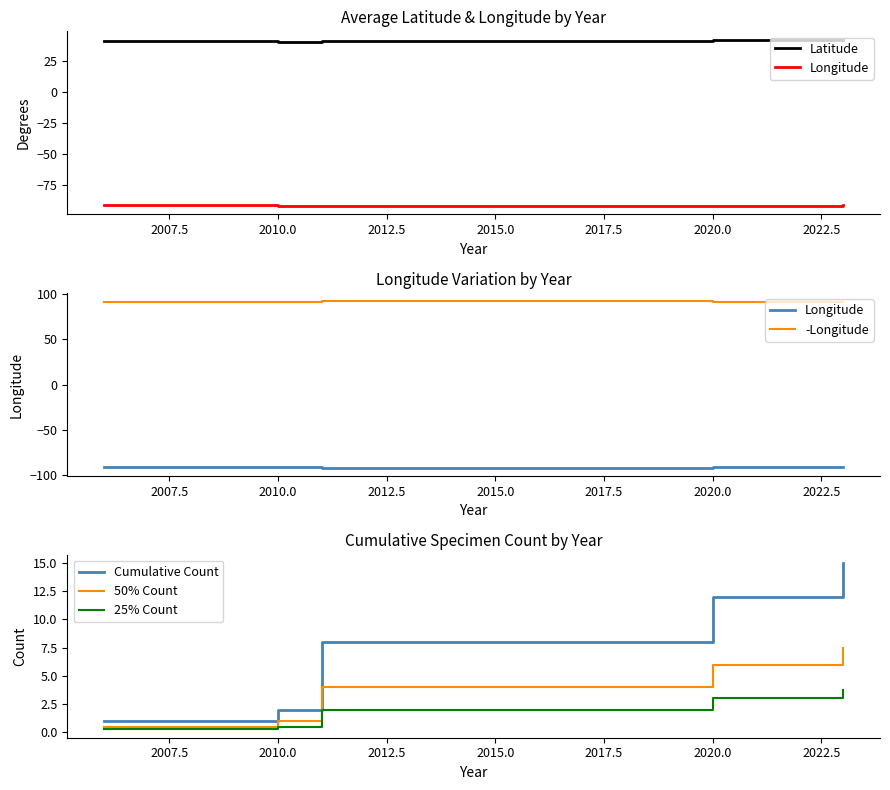

At how many categories does at least one series exceed -70?

5